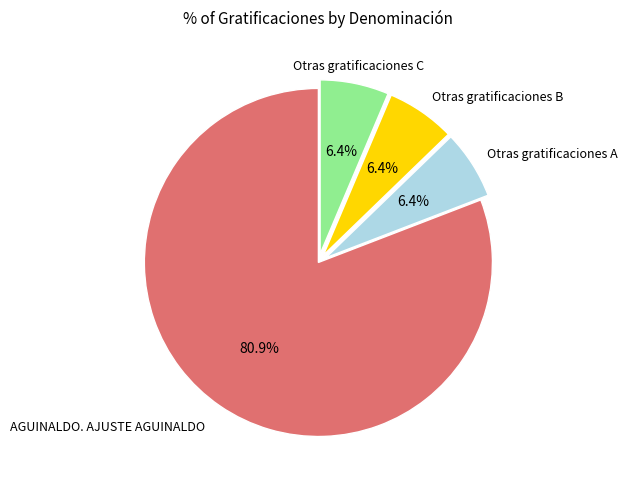

Is there a majority slice in this chart?

Yes